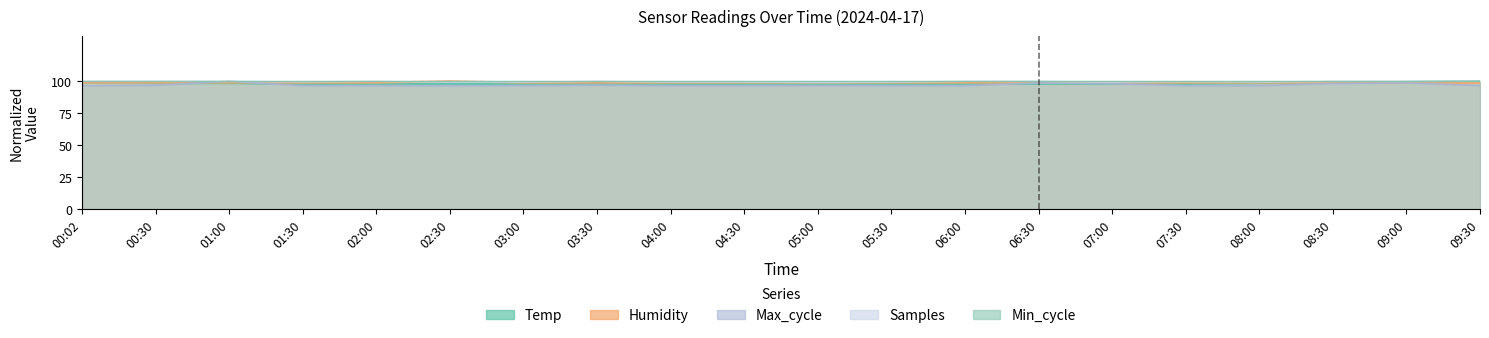

At which label is Samples closest to 0?

05:00